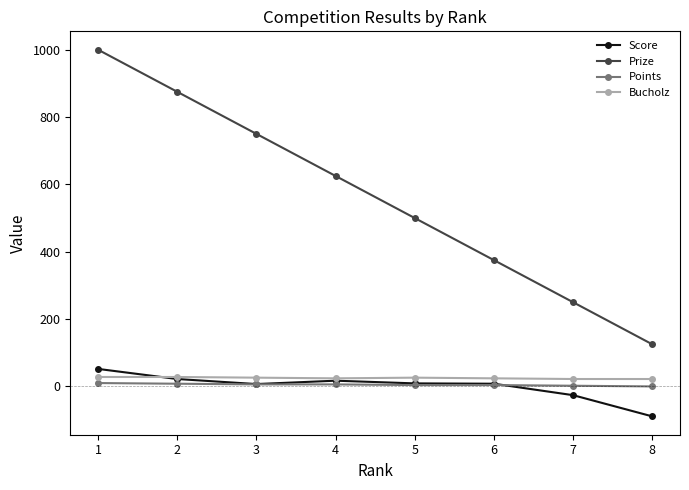

What is the minimum value for Prize?

125